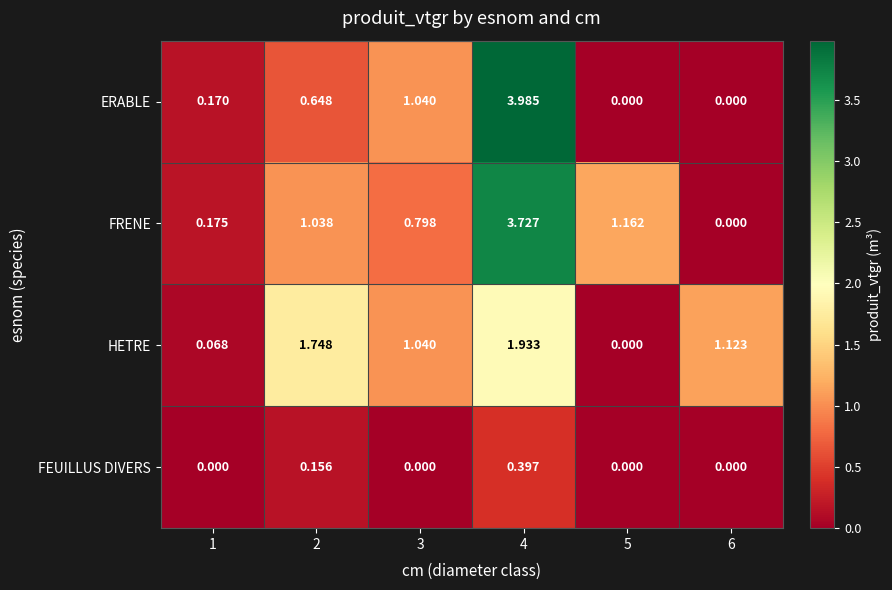

What is the maximum value shown in the chart?

4.0